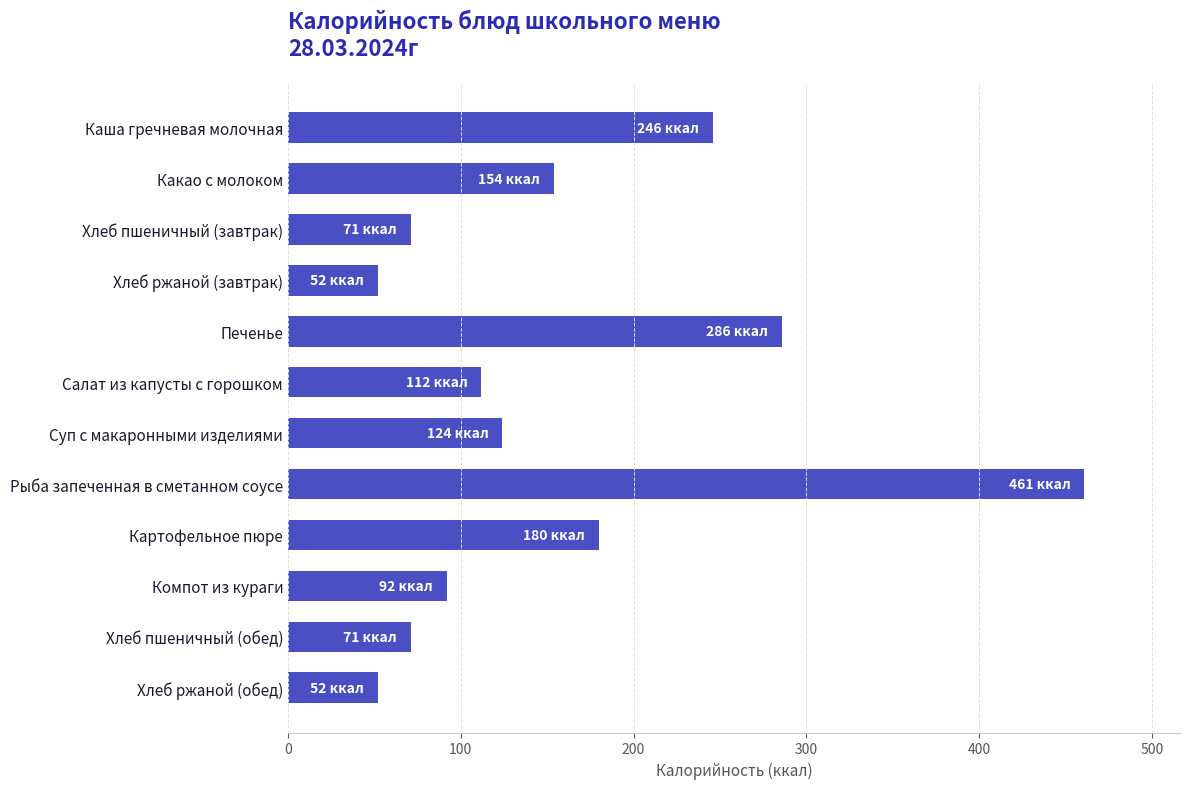

What is the change in value from Картофельное пюре to Салат из капусты с горошком?

-68